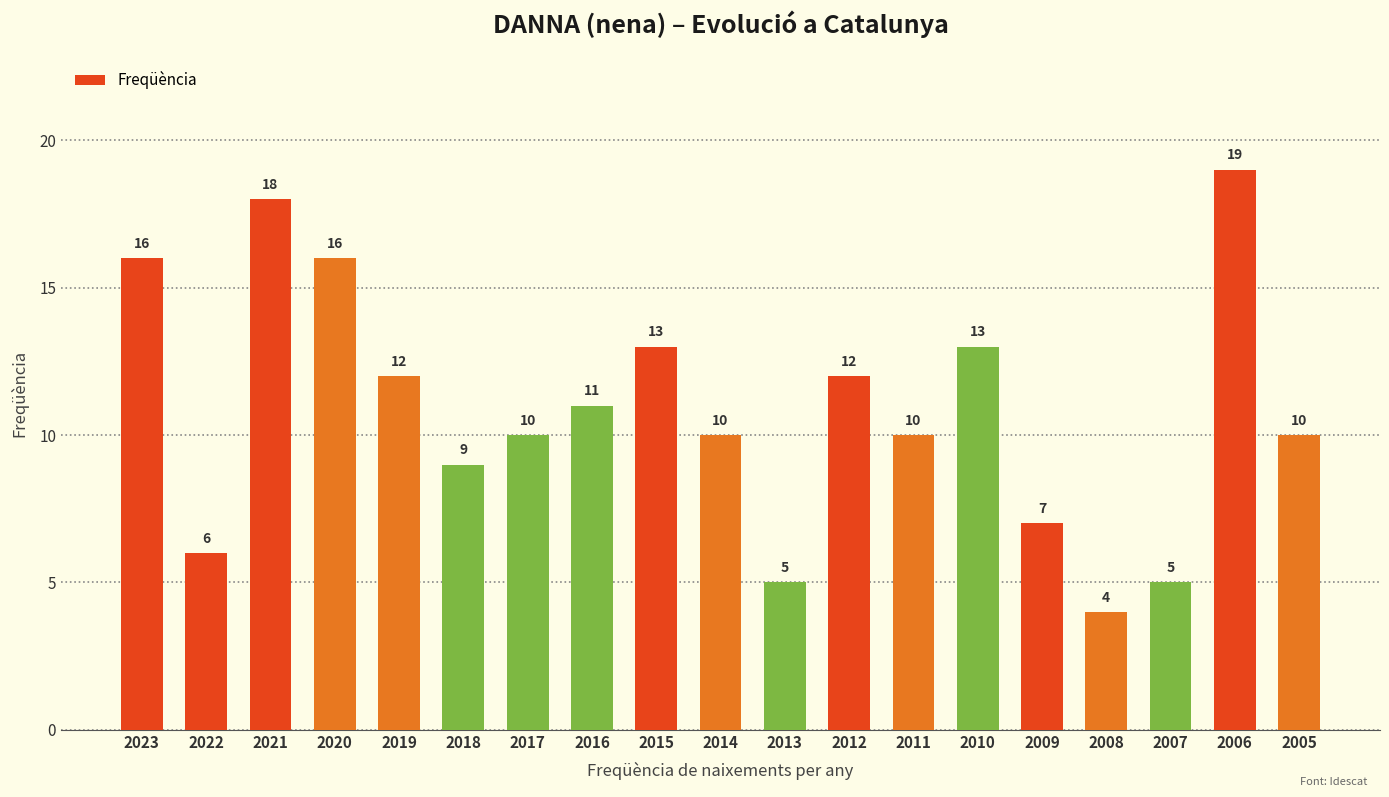

Reading left to right, extract all data points from this chart.

16	6	18	16	12	9	10	11	13	10	5	12	10	13	7	4	5	19	10